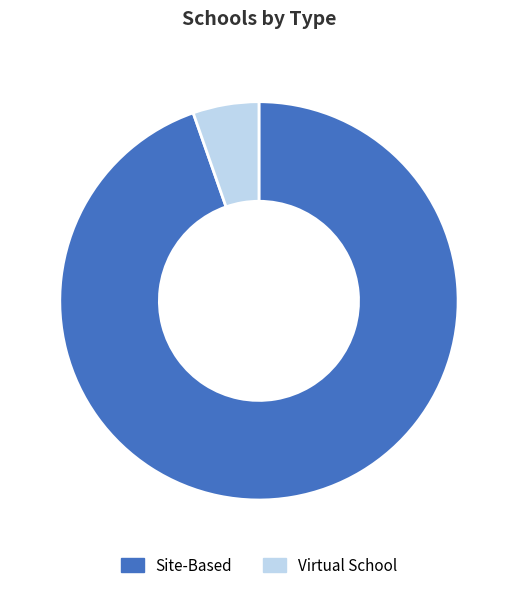

The Site-Based slice represents 95% of the pie. True or false?

True